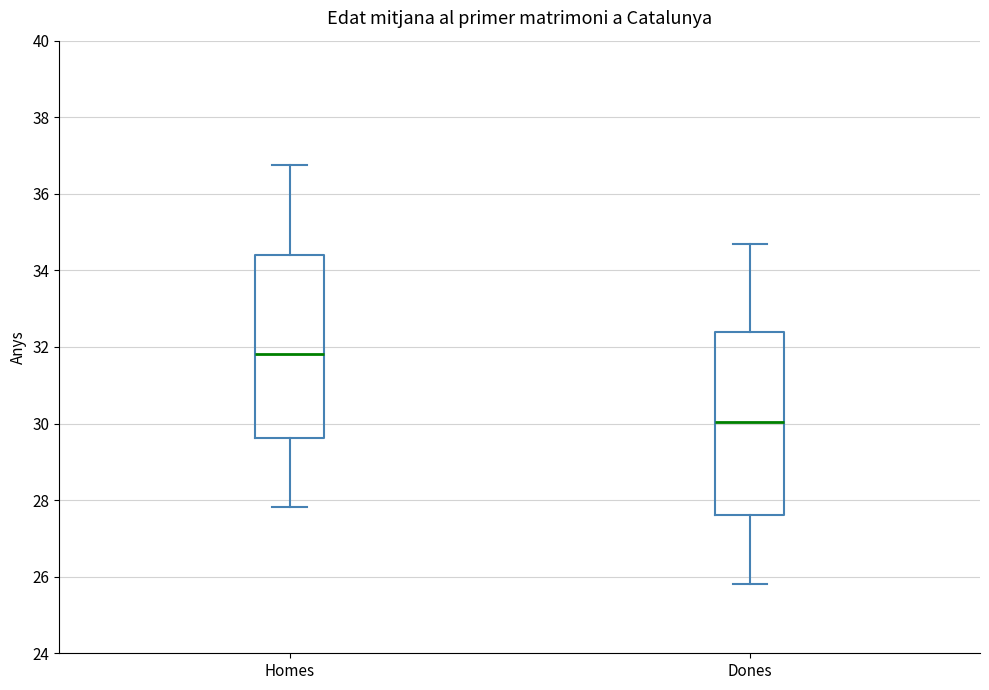

Where is the lower edge of the box for Homes on the y-axis? The values are not printed on the chart, so give them approximately, as read against the axis.

29.6